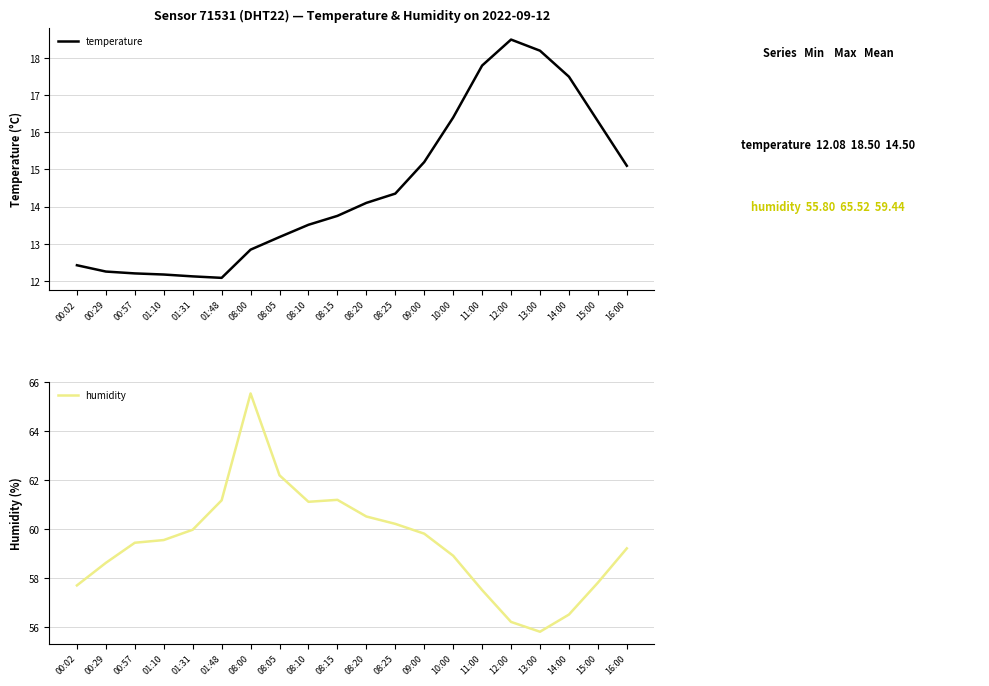

Which series changed the most between 01:10 and 08:05?

humidity